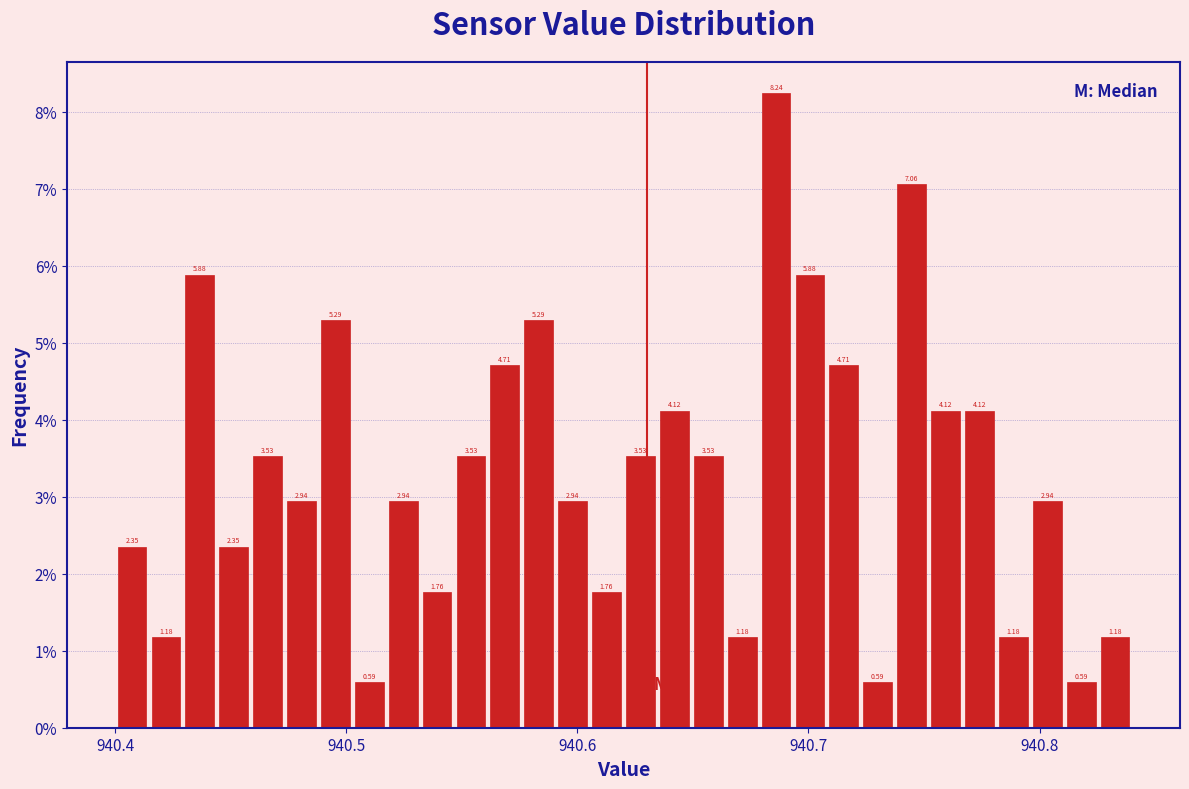

Read against the x-axis, roughly where is the centre of the tallest bar?

940.69